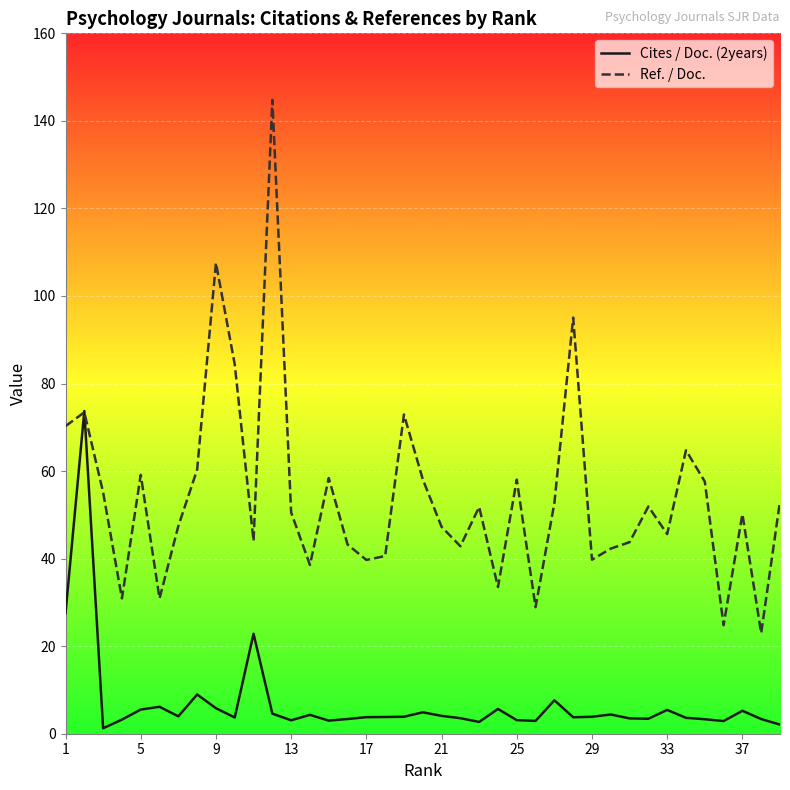

List the series in order of their peak value, highest first.

Ref. / Doc., Cites / Doc. (2years)